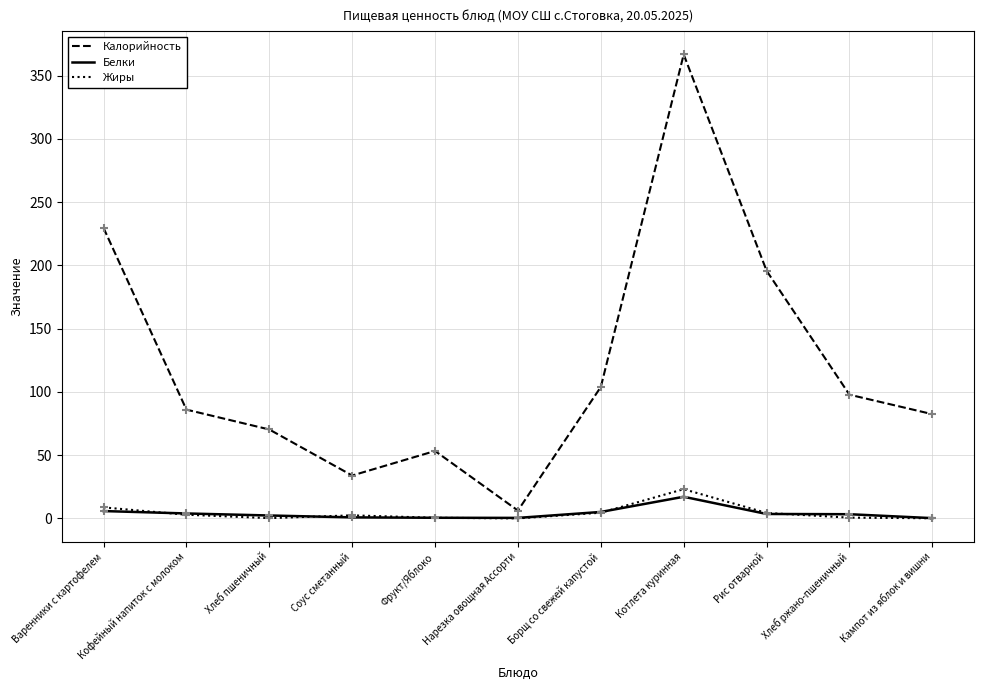

Is the value of Жиры at Нарезка овощная Ассорти greater than the value of Калорийность at Хлеб ржано-пшеничный?

No